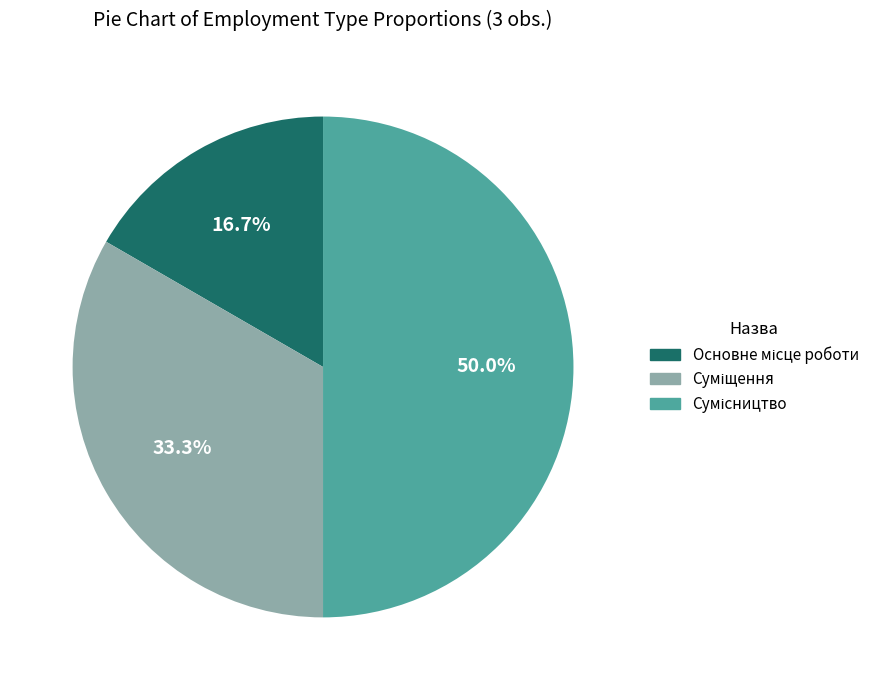

Combined, do Суміщення and Основне місце роботи account for over 50%?

No